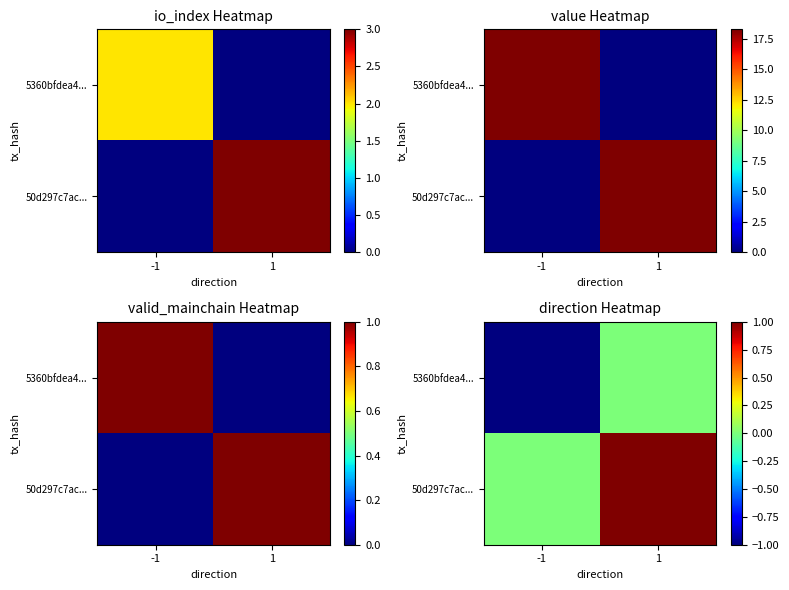

Between -1 and 1, which is larger?

1